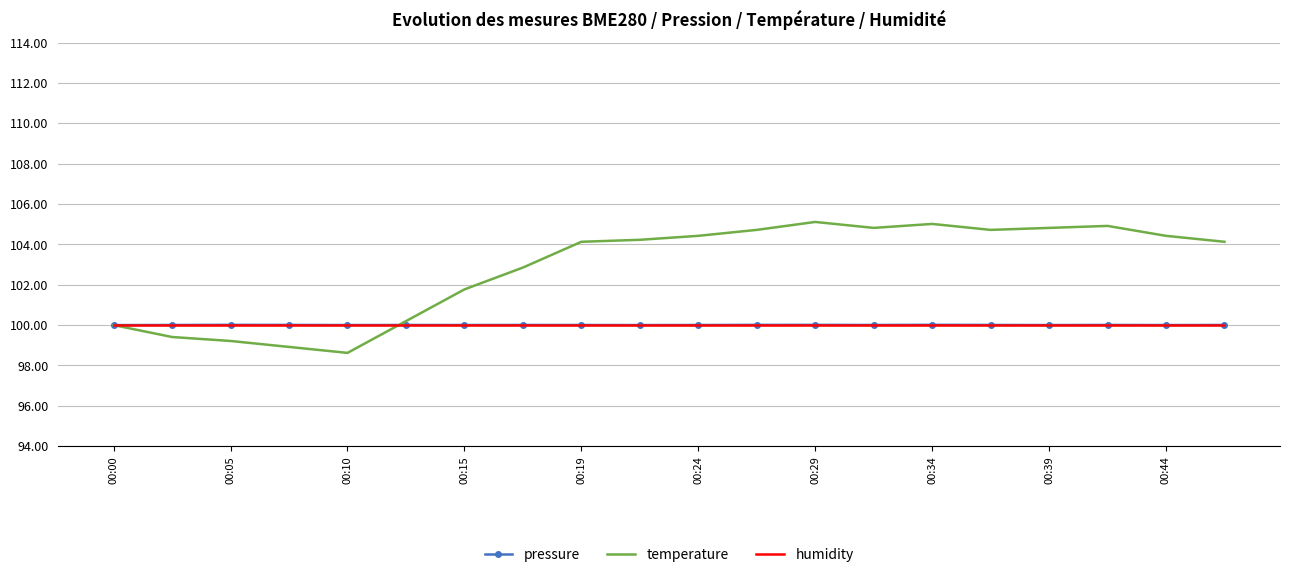

What is the minimum value shown in the chart?

98.6